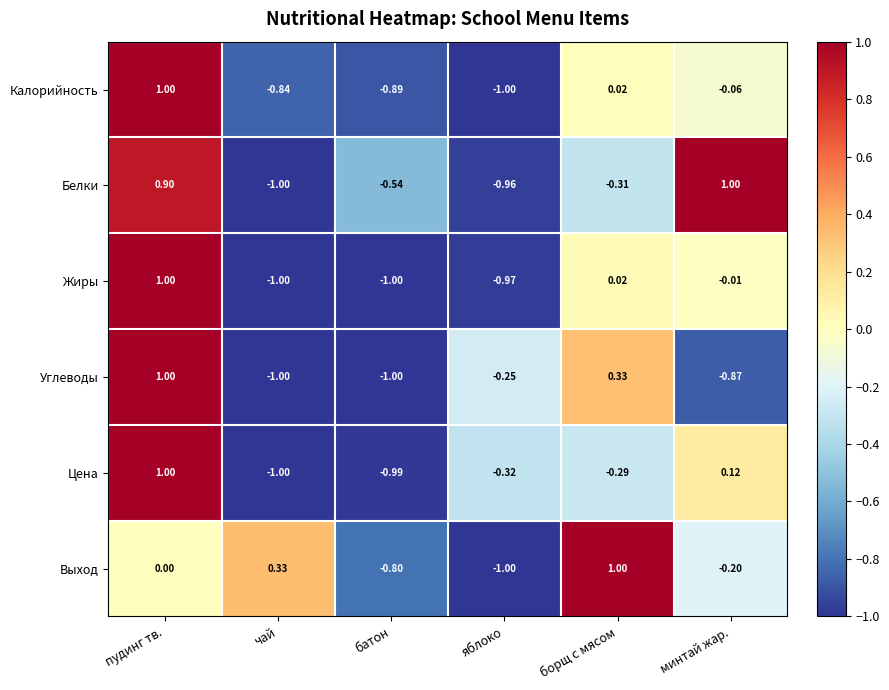

How many categories are shown in the chart?

6